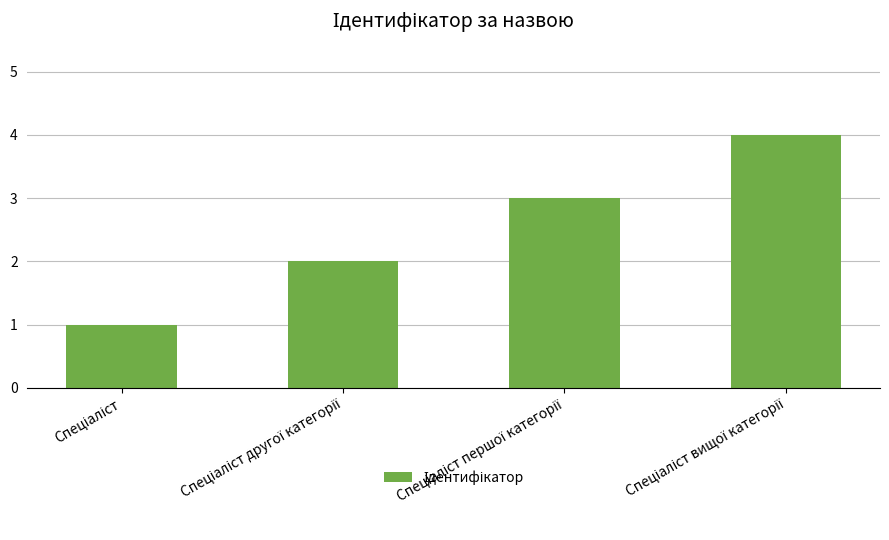

How many bars are there in total?

4